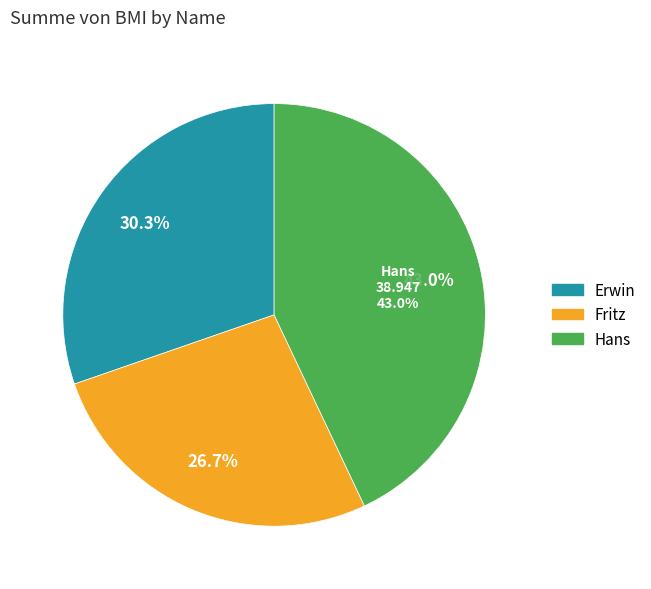

Which category has the biggest portion of the pie?

Hans